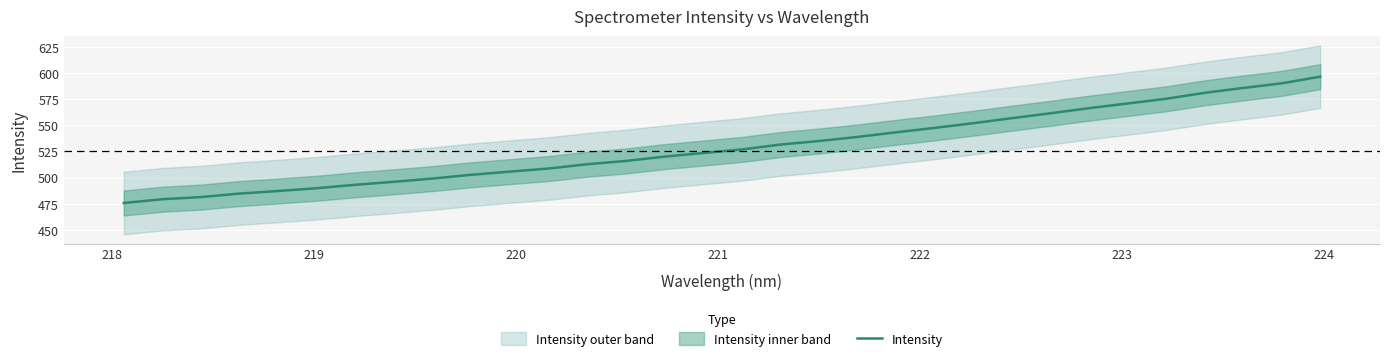

What is the maximum value for Intensity?

596.7